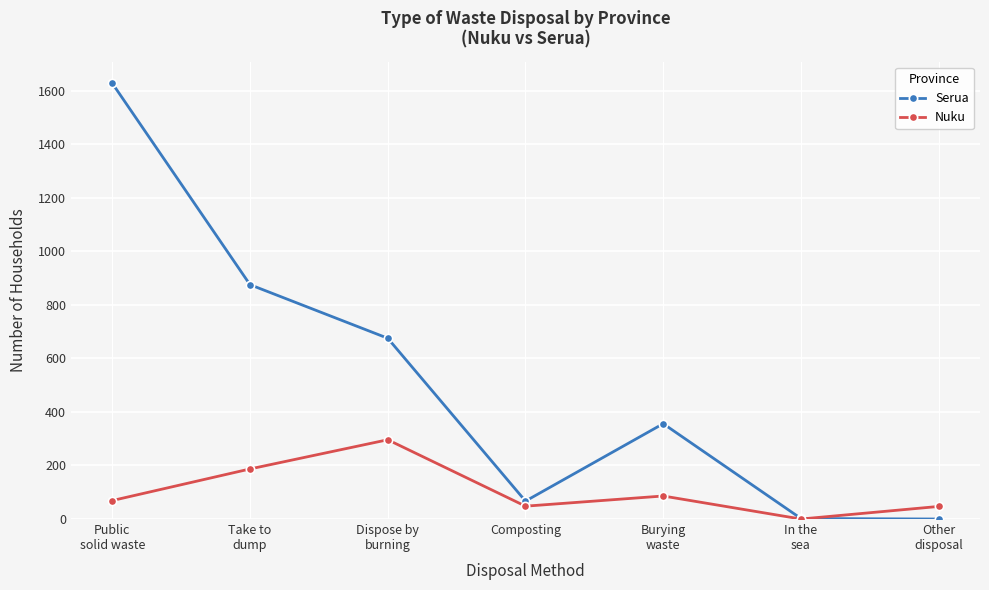

At which category is the sum across all series the highest?

Public
solid waste